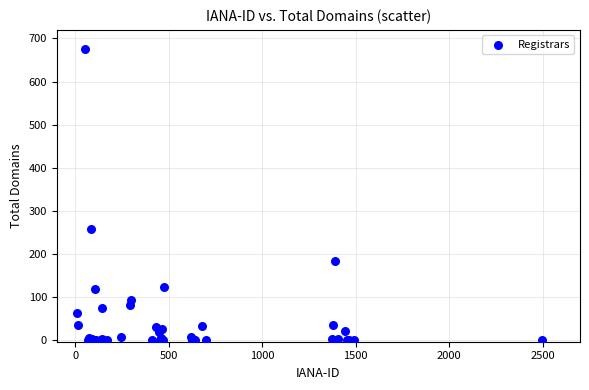

What Y value in the scatter plot is closest to 337?

256